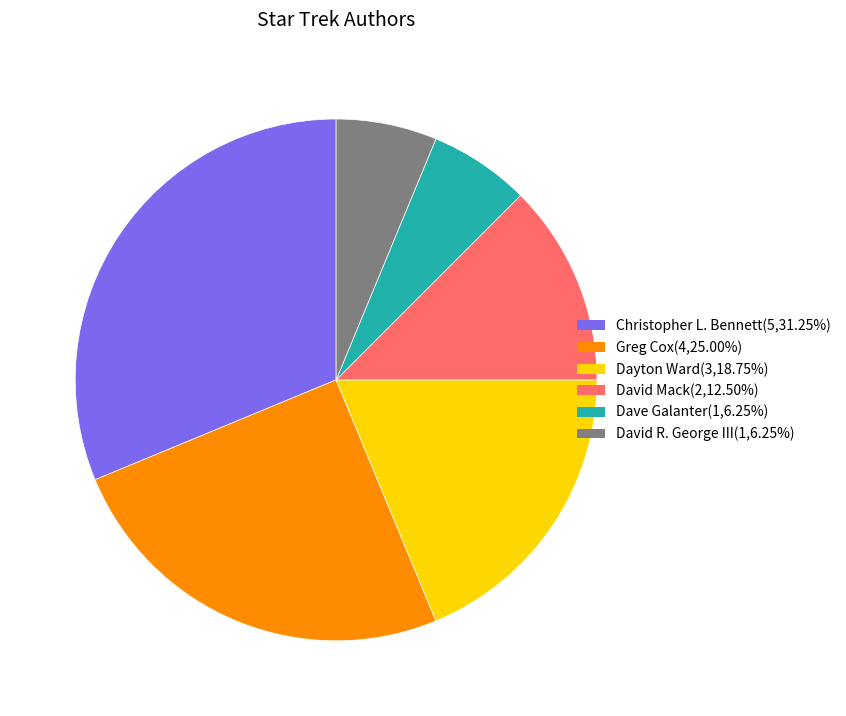

Does Greg Cox(4,25.00%) represent more than half of the total?

No